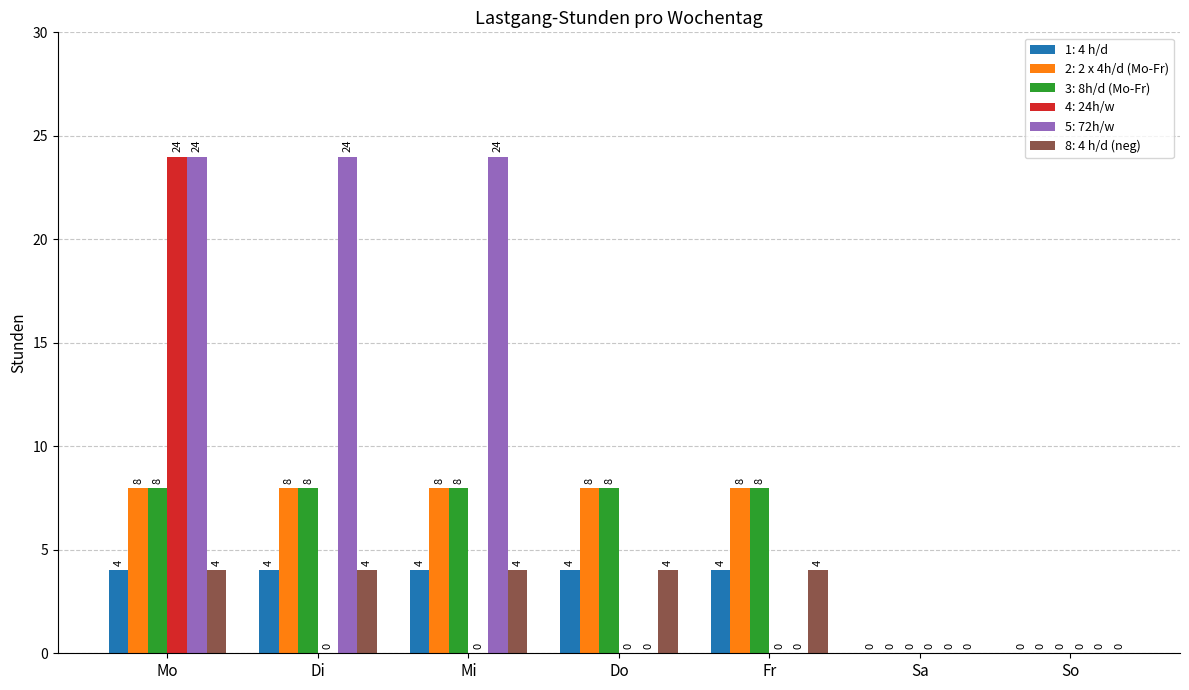

How many categories are shown in the chart?

7